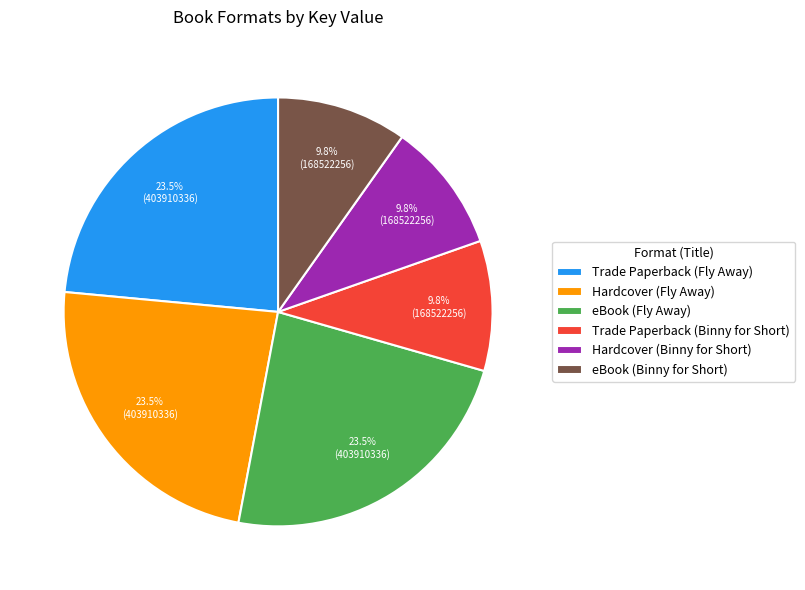

Combined, what portion of the pie is Trade Paperback (Binny for Short) and eBook (Binny for Short)?

19.6%